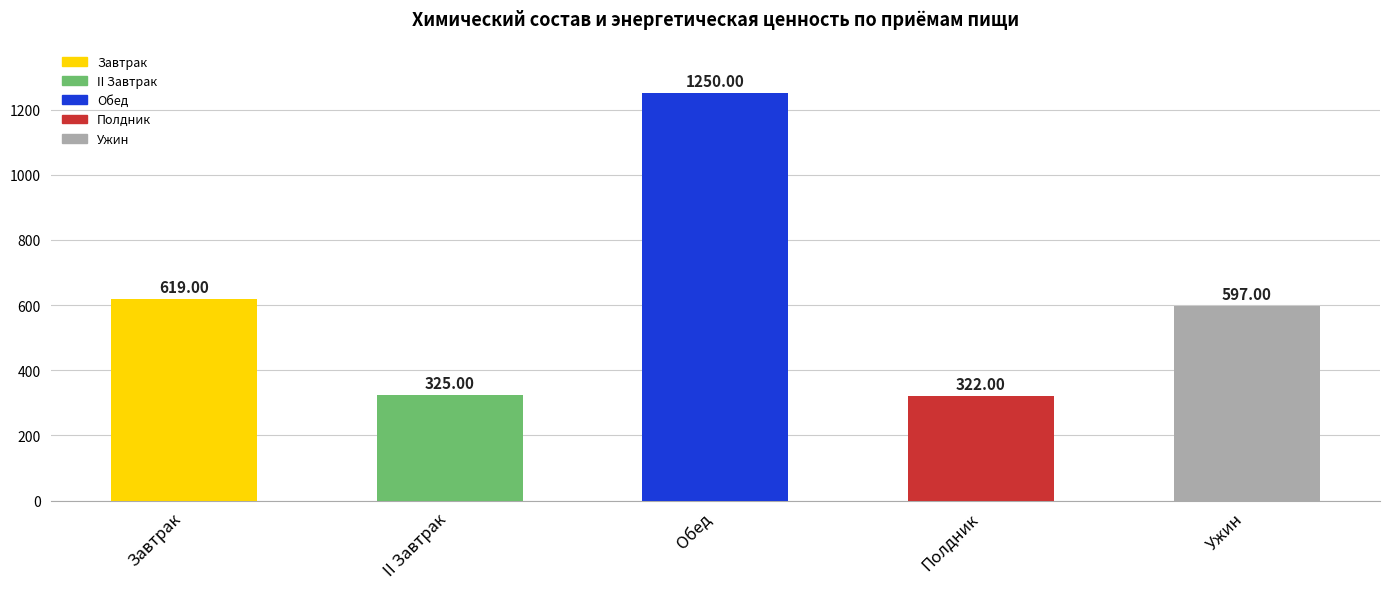

What is the ratio of the value at Обед to the value at Полдник?

3.9